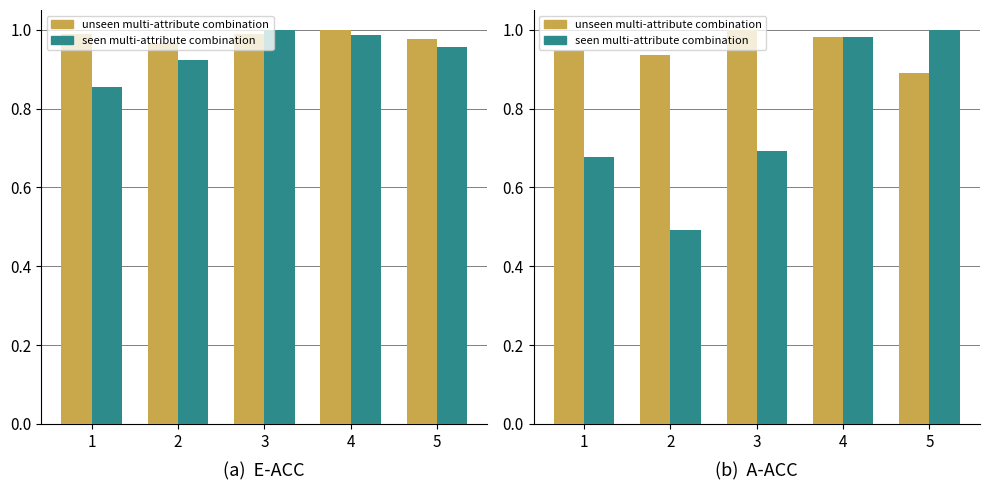

True or false: seen multi-attribute combination has a value of 0.7 at 1.

True